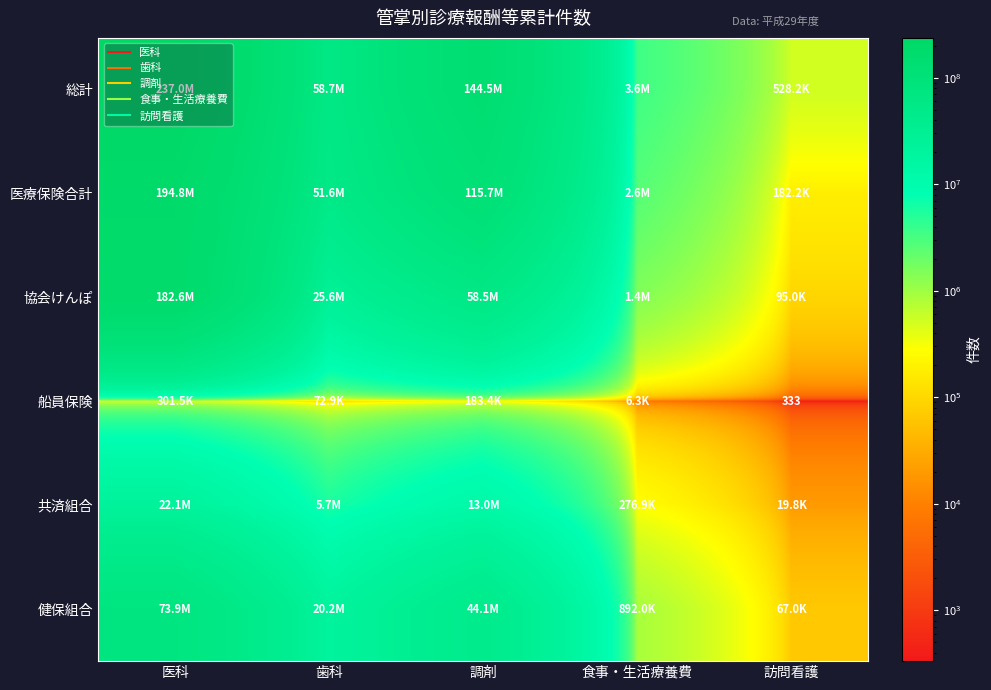

Which has a higher value, 食事・生活療養費 or 歯科?

歯科